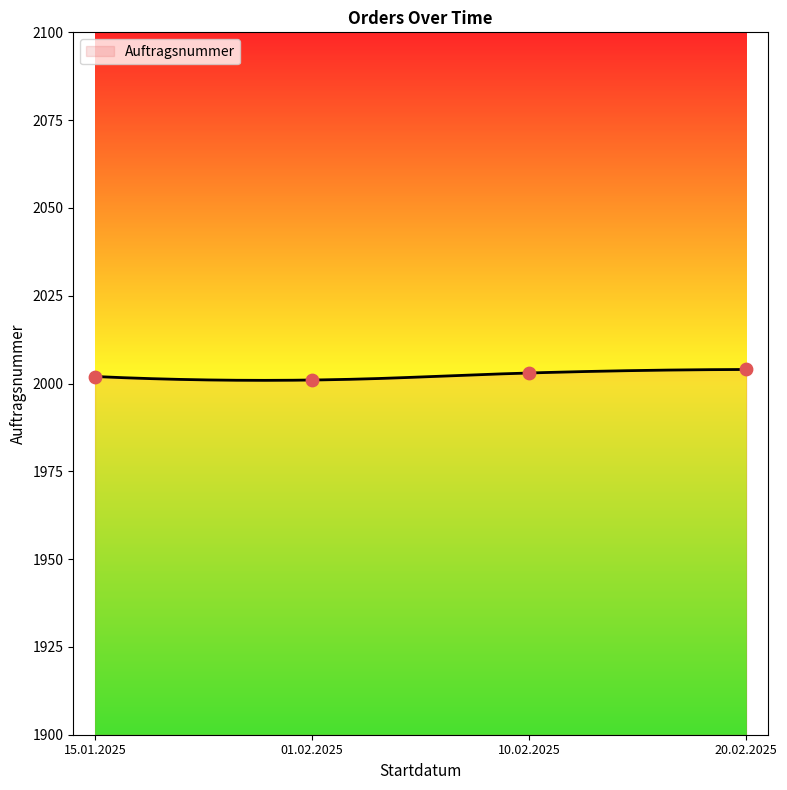

What is the change in value from 10.02.2025 to 20.02.2025?

+1